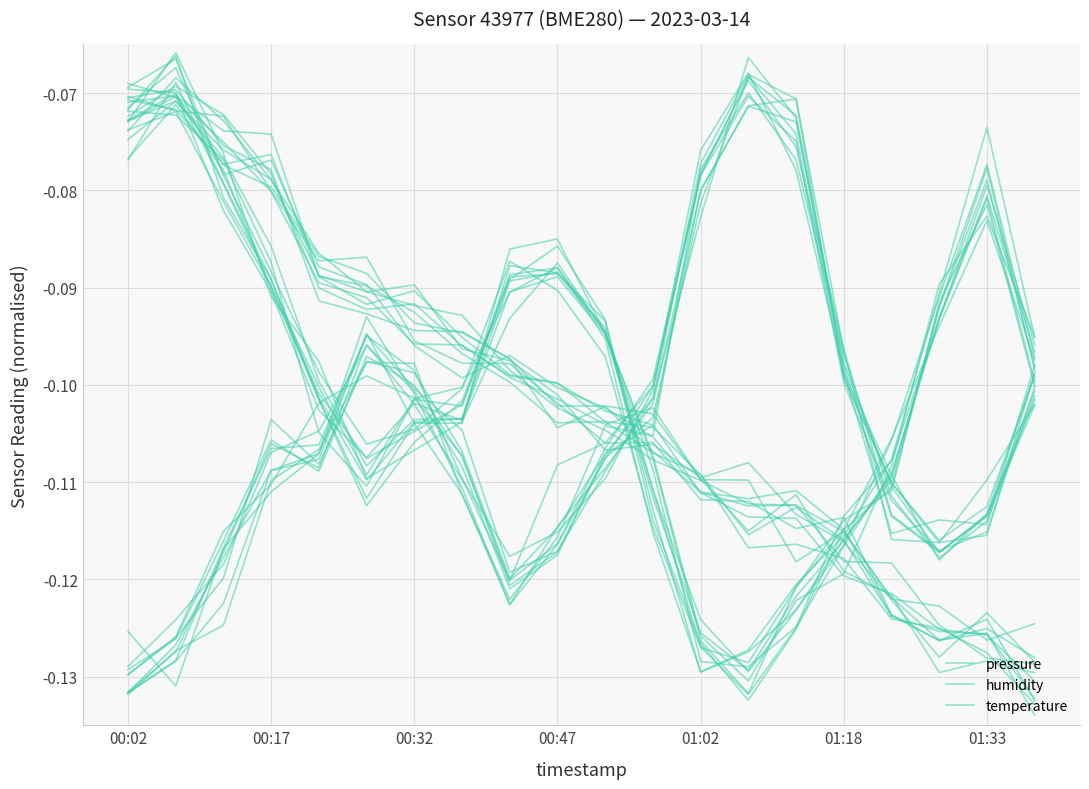

How many data points does each series have?

20